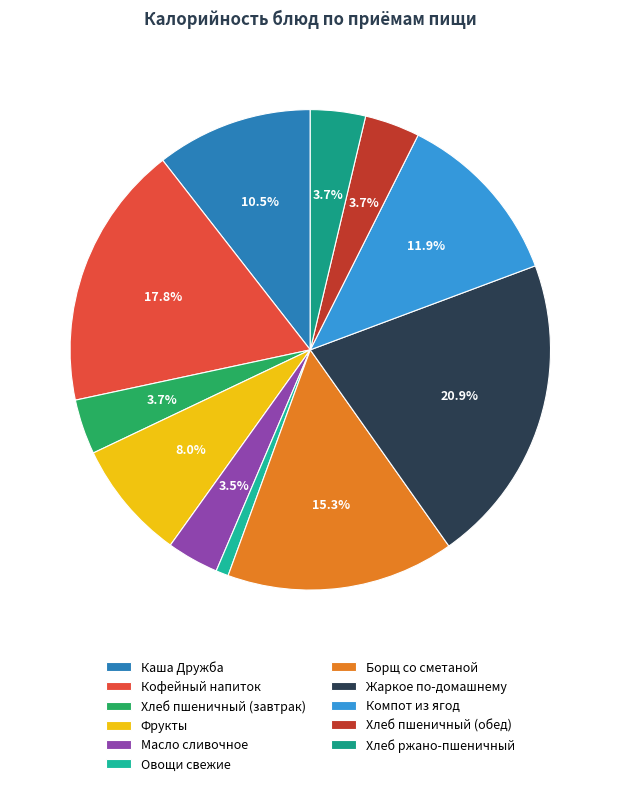

Is there a majority slice in this chart?

No